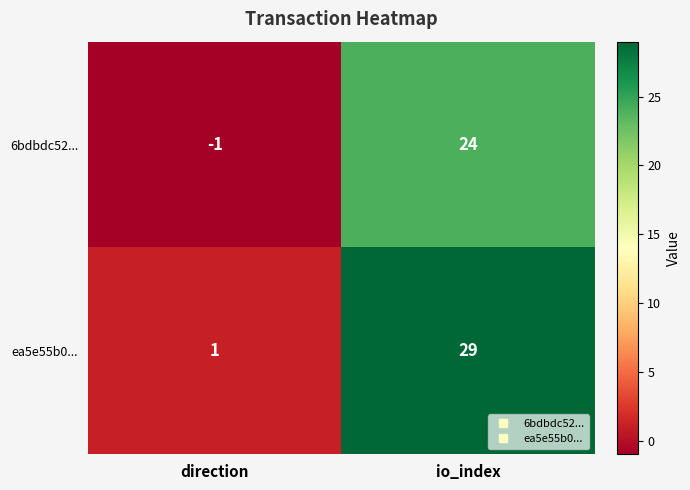

Which series has the widest spread of values?

ea5e55b0...